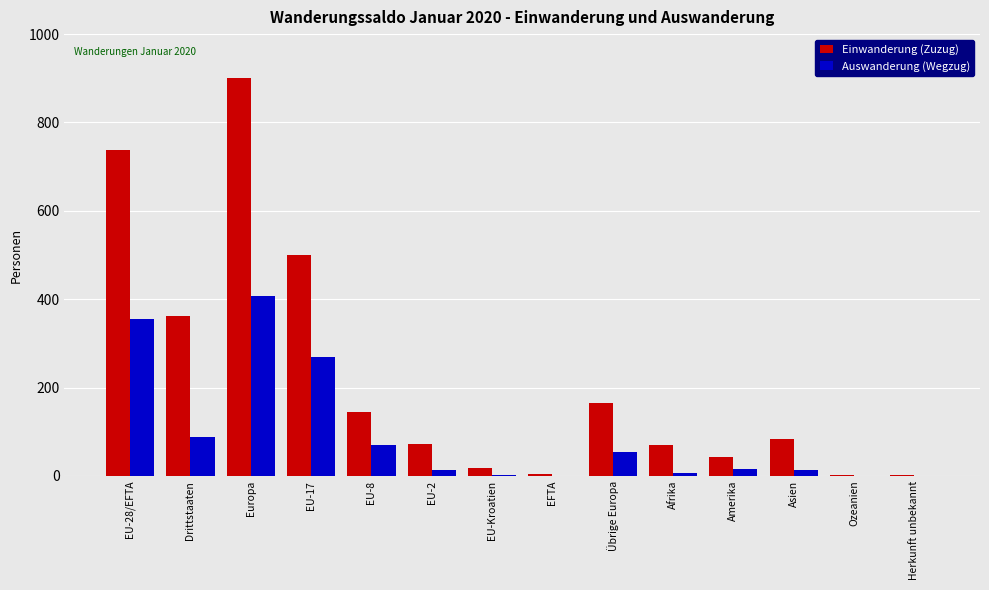

How many series are shown in this chart?

2